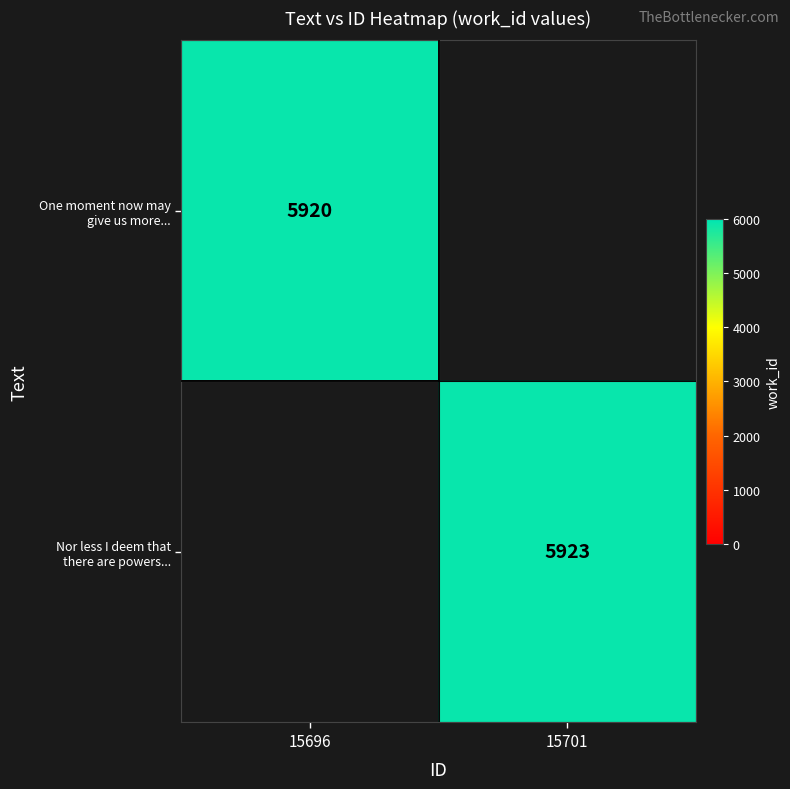

List the series in order of their overall mean, highest first.

One moment now may give us more..., Nor less I deem that there are powers...